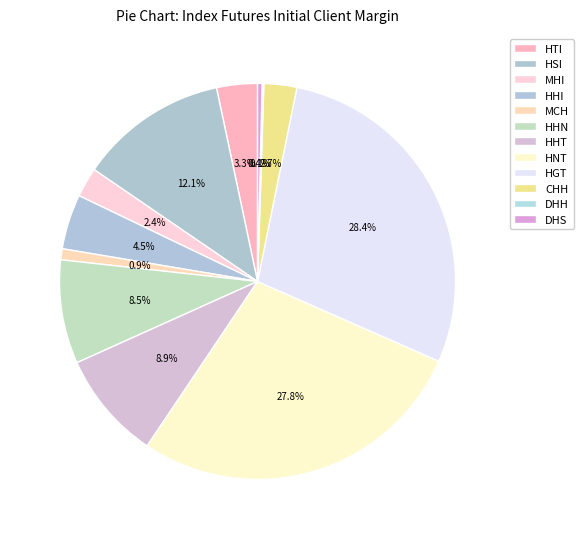

To the nearest percent, what is the difference between the DHH and HHN slice percentages?

8%